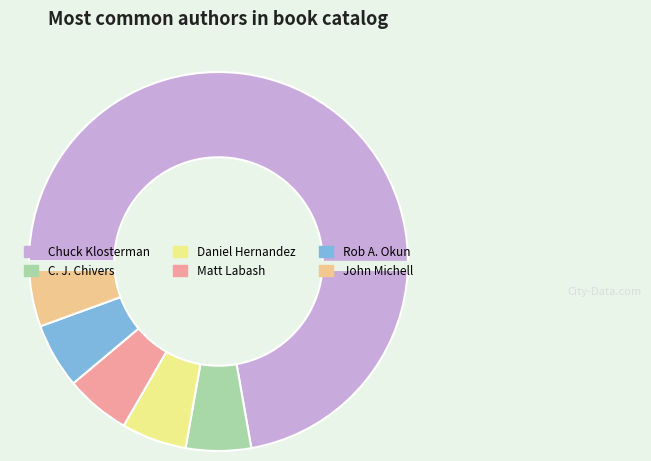

The Daniel Hernandez slice represents 6% of the pie. True or false?

True